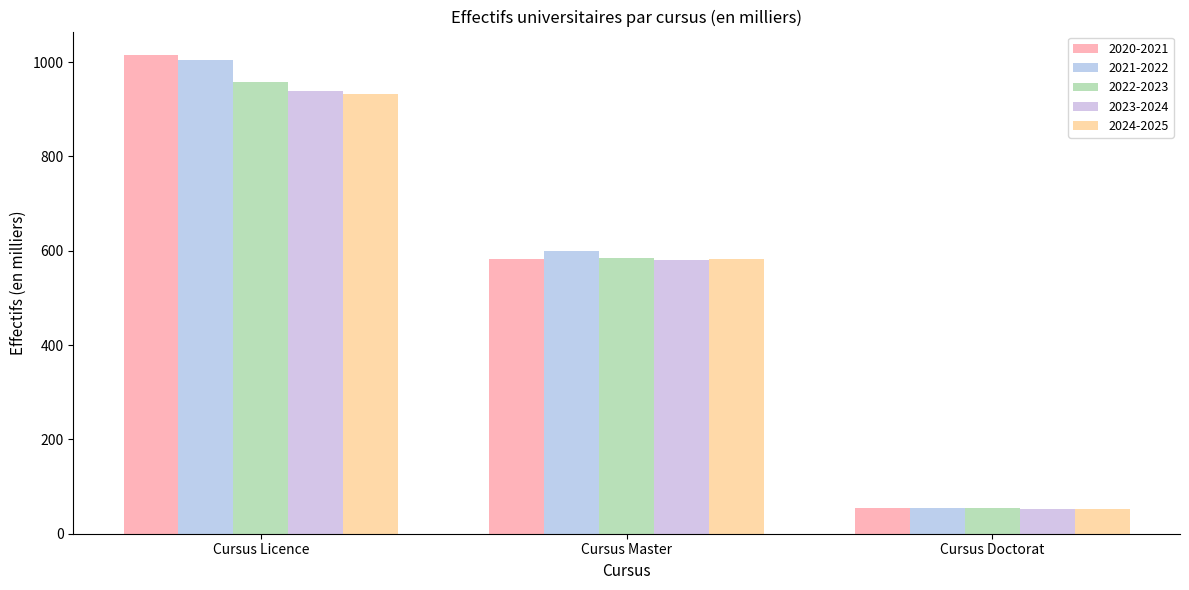

How many data points does each series have?

3